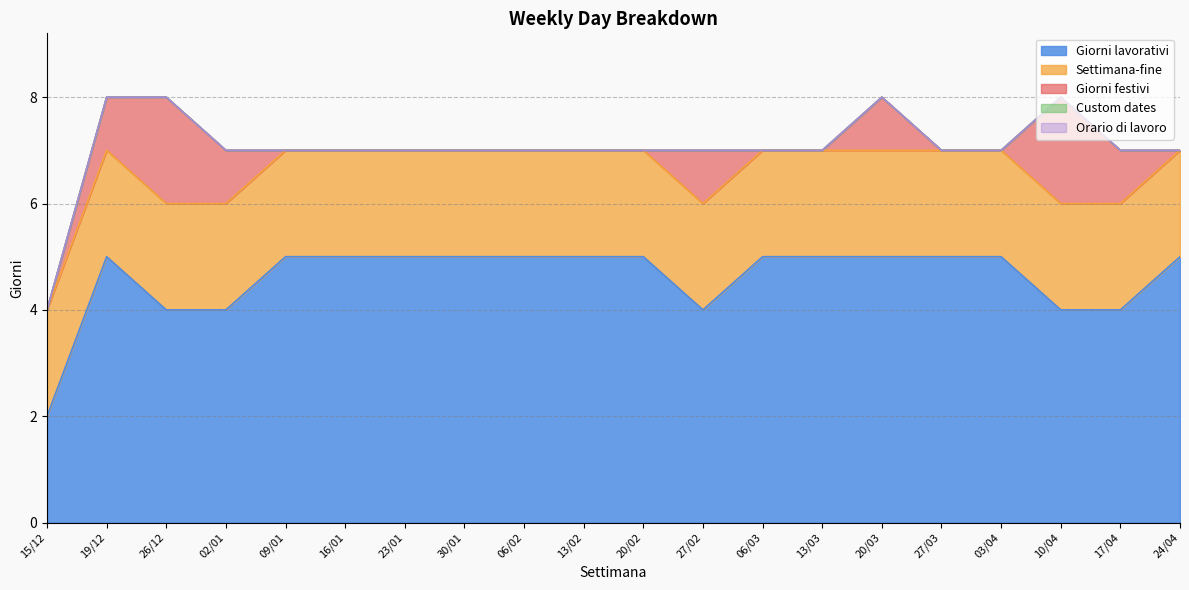

Reading right to left, transcribe all the data shown in this chart.

Giorni lavorativi: 5	4	4	5	5	5	5	5	4	5	5	5	5	5	5	5	4	4	5	2
Settimana-fine: 2	2	2	2	2	2	2	2	2	2	2	2	2	2	2	2	2	2	2	2
Giorni festivi: 0	1	2	0	0	1	0	0	1	0	0	0	0	0	0	0	1	2	1	0
Custom dates: 0	0	0	0	0	0	0	0	0	0	0	0	0	0	0	0	0	0	0	0
Orario di lavoro: 0	0	0	0	0	0	0	0	0	0	0	0	0	0	0	0	0	0	0	0